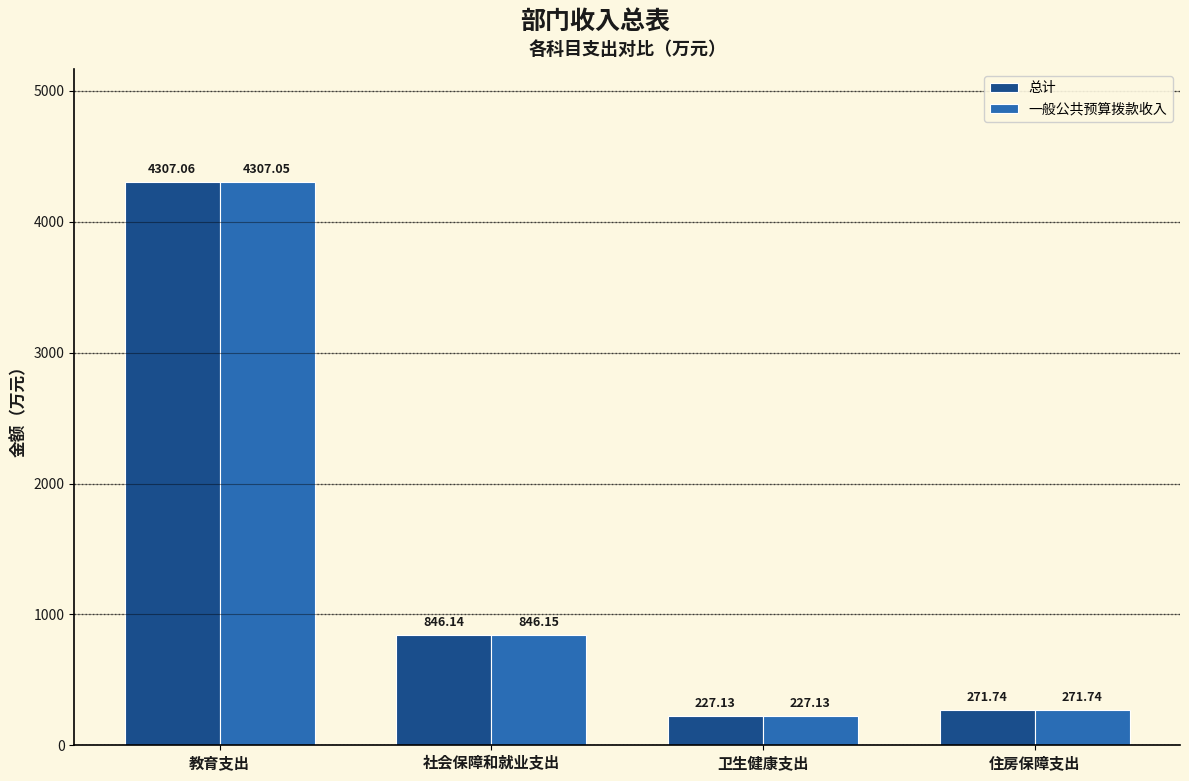

How many bars are there in each group?

2